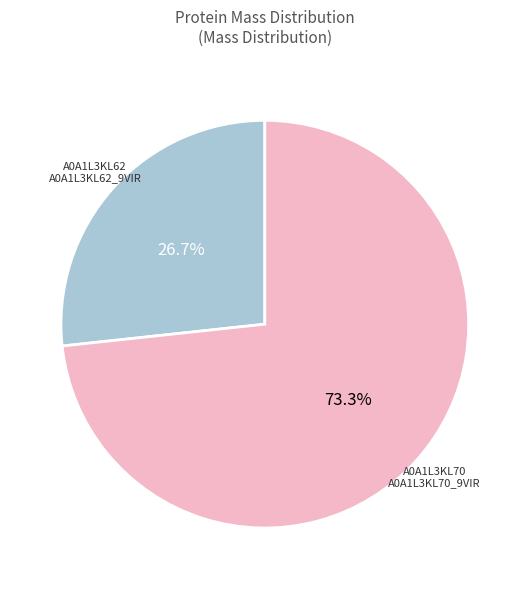

Does any single category account for the majority?

Yes